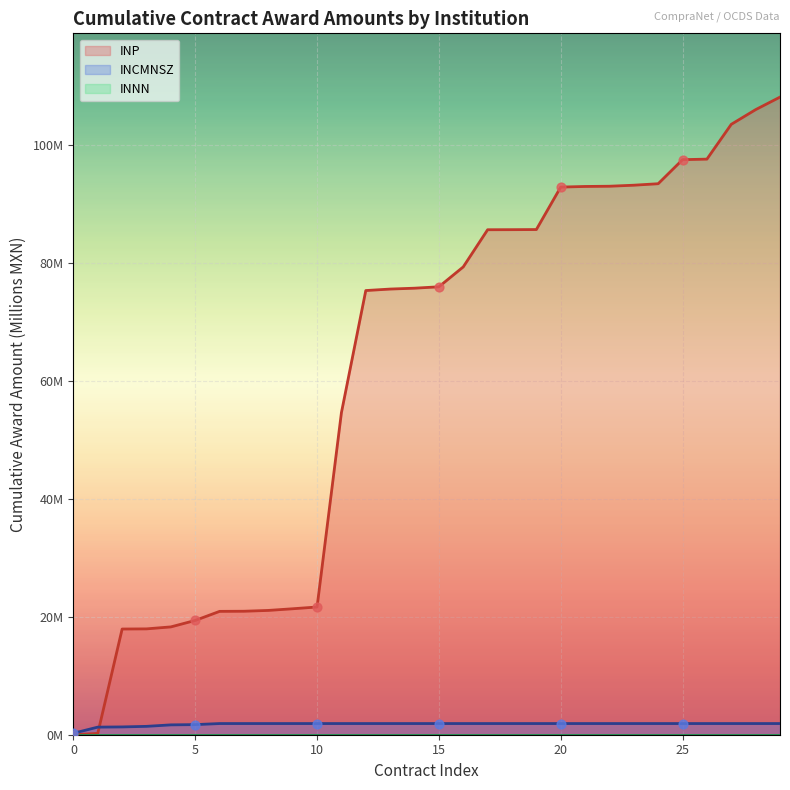

Which series contains the highest Y value?

INP